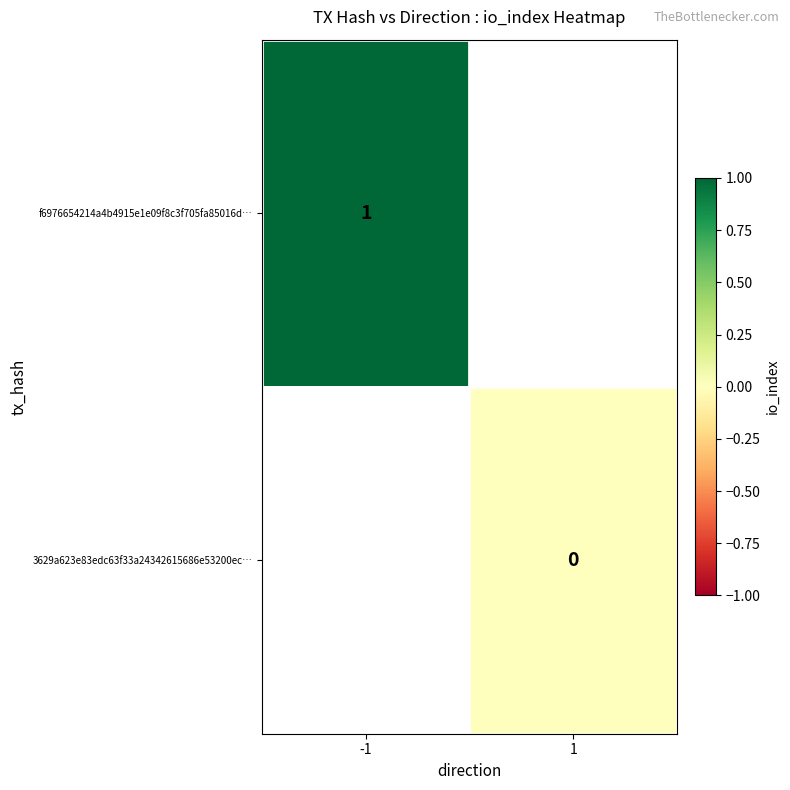

Where is f6976654214a4b4915e1e09f8c3f705fa85016d… nearest to the value 1?

-1